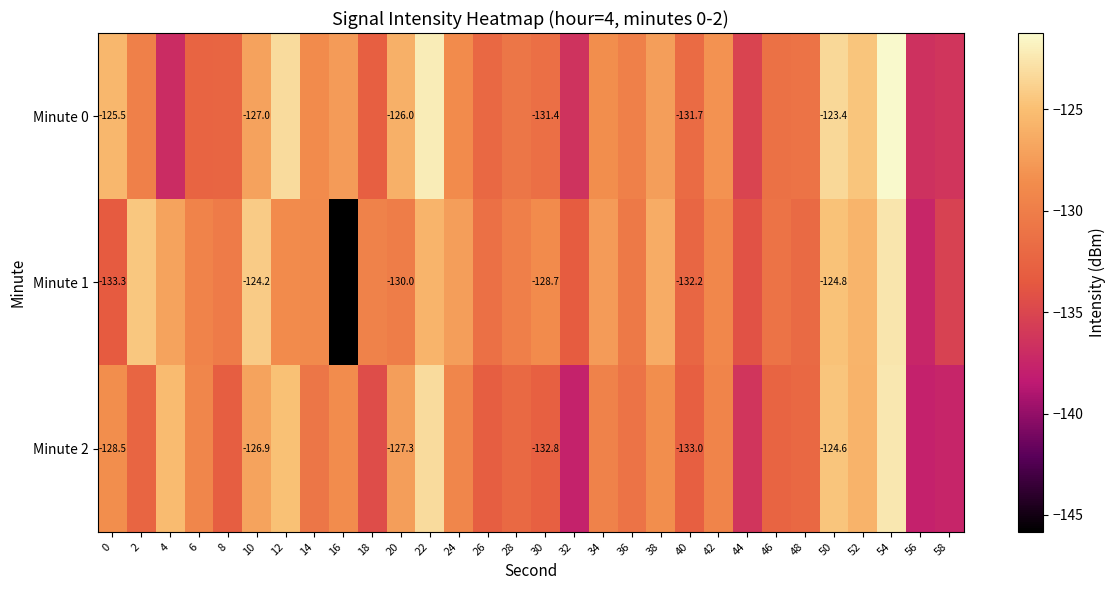

What is the approximate value of Minute 0 at 52?

-124.6